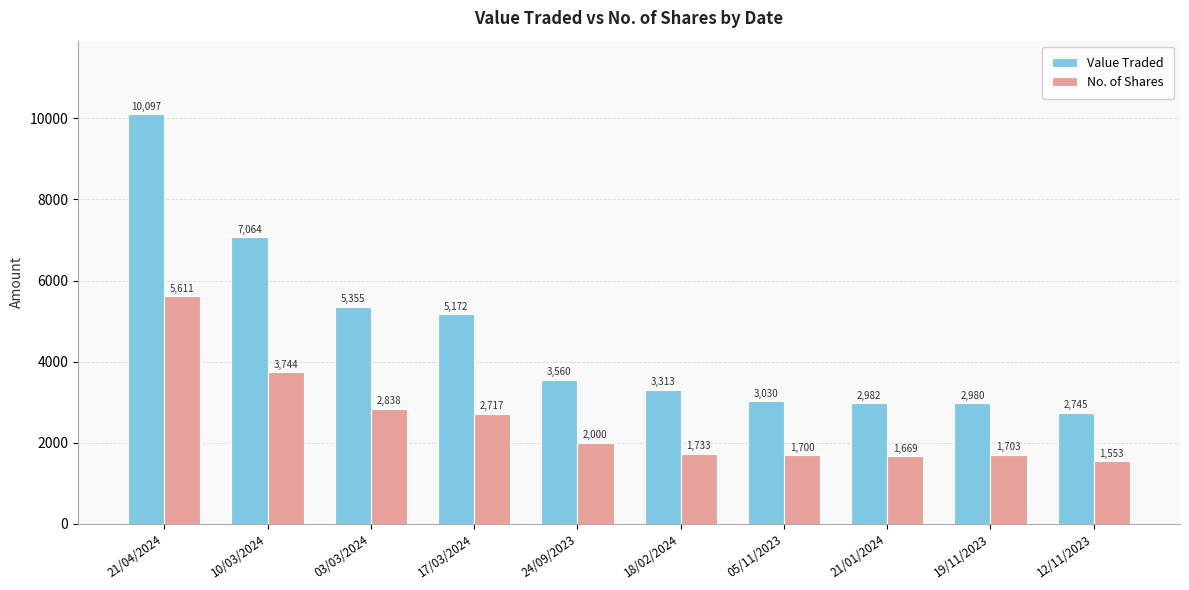

Reading right to left, list all the values displayed in this chart.

Value Traded: 12/11/2023=2745	19/11/2023=2980	21/01/2024=2982	05/11/2023=3030	18/02/2024=3313	24/09/2023=3560	17/03/2024=5172	03/03/2024=5355	10/03/2024=7064	21/04/2024=10097
No. of Shares: 12/11/2023=1553	19/11/2023=1703	21/01/2024=1669	05/11/2023=1700	18/02/2024=1733	24/09/2023=2000	17/03/2024=2717	03/03/2024=2838	10/03/2024=3744	21/04/2024=5611